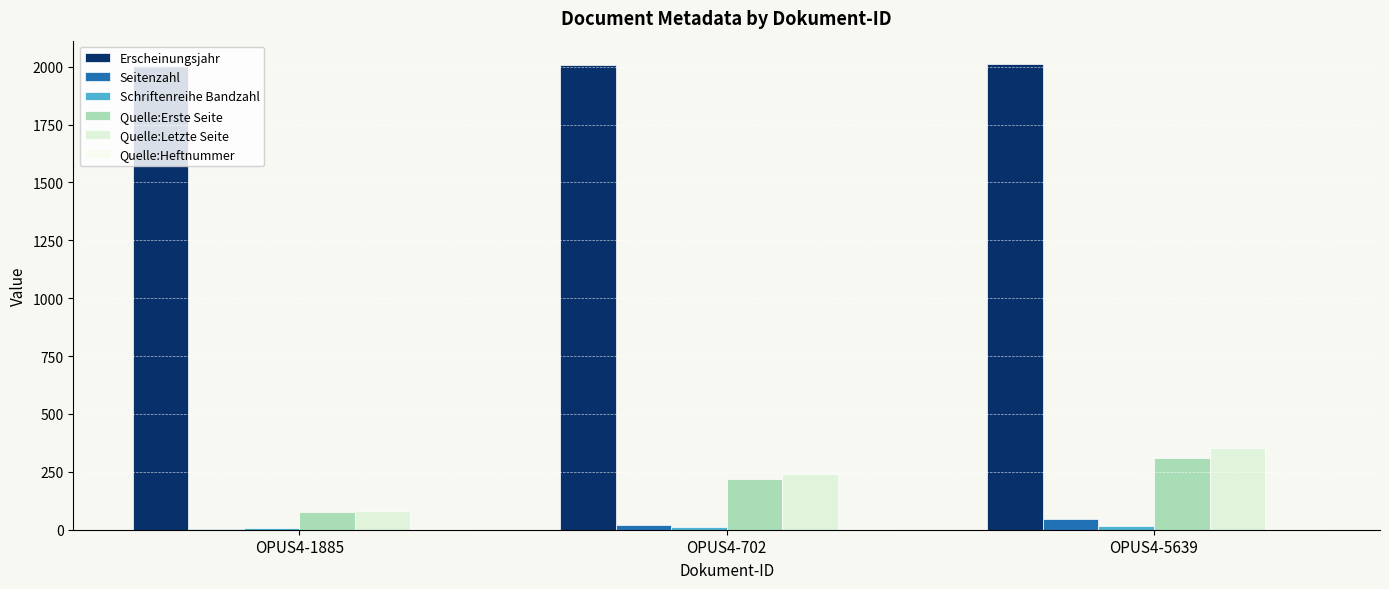

What is the label of the 1st bar from the left?

OPUS4-1885